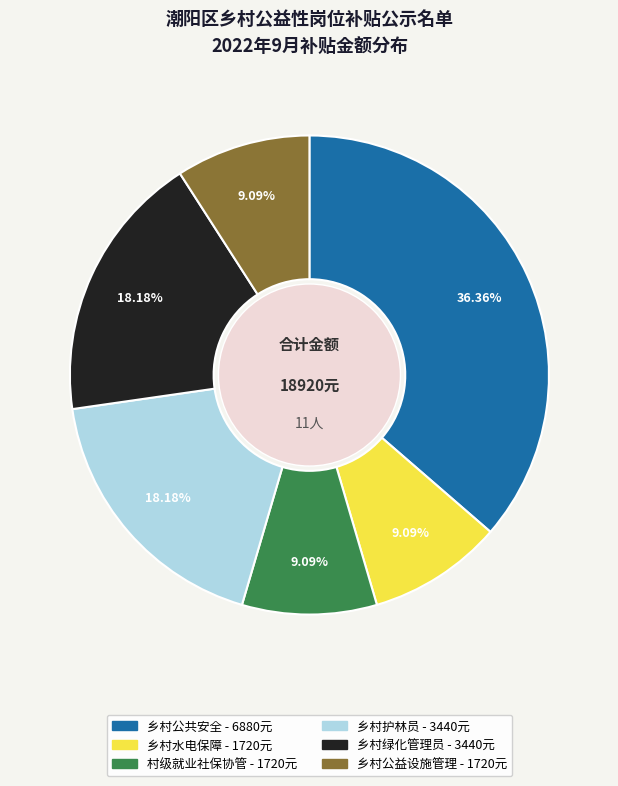

To the nearest percent, what is the difference between the 乡村水电保障 and 乡村公共安全 slice percentages?

27%